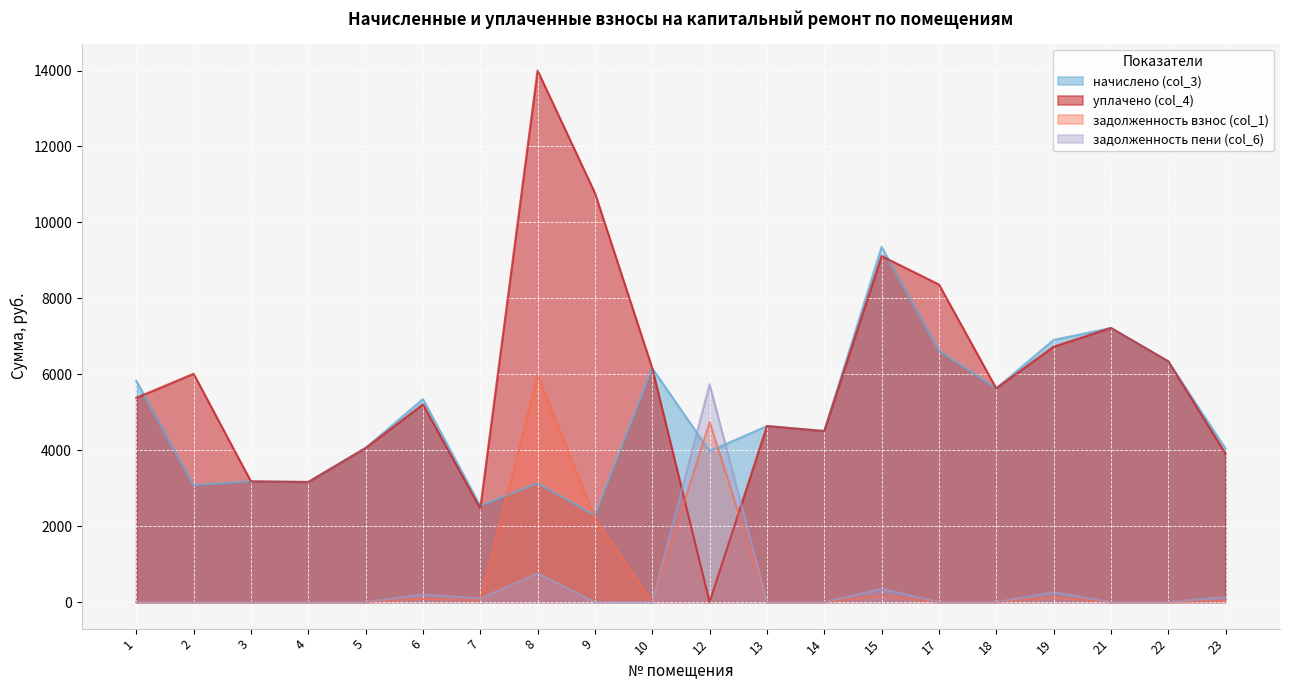

Which series changed the most between 5 and 14?

начислено (col_3)